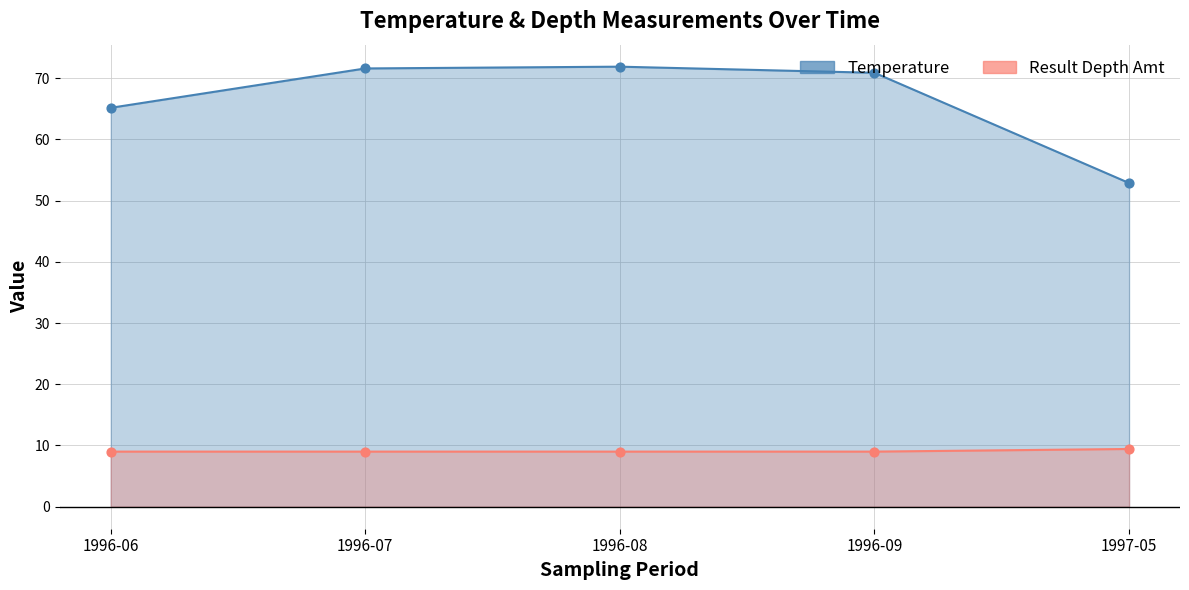

At which category is the sum across all series the highest?

1996-08